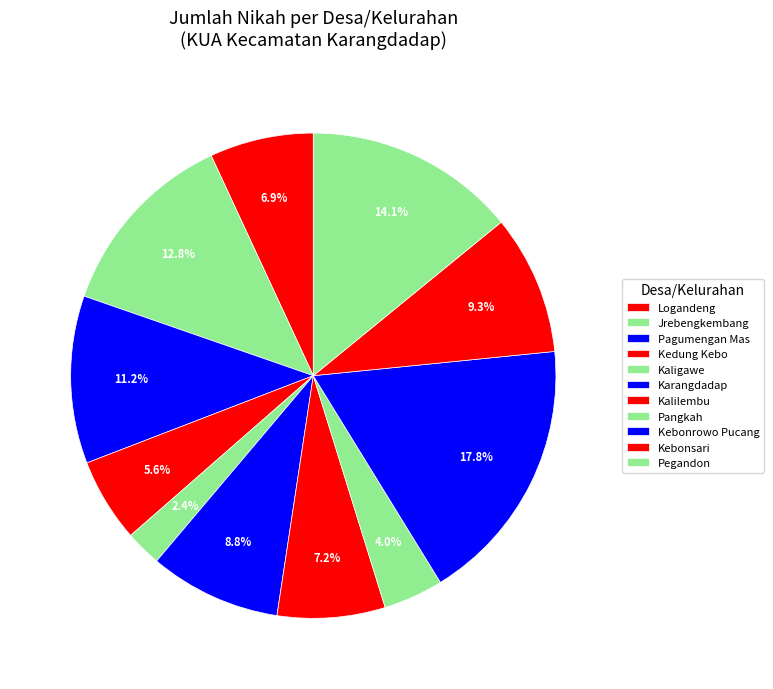

Count the number of slices in the pie.

11